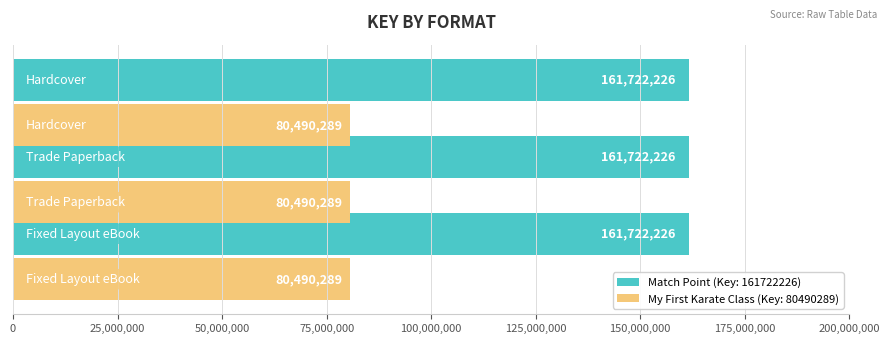

What is the sum of all My First Karate Class (Key: 80490289) values?

241470867